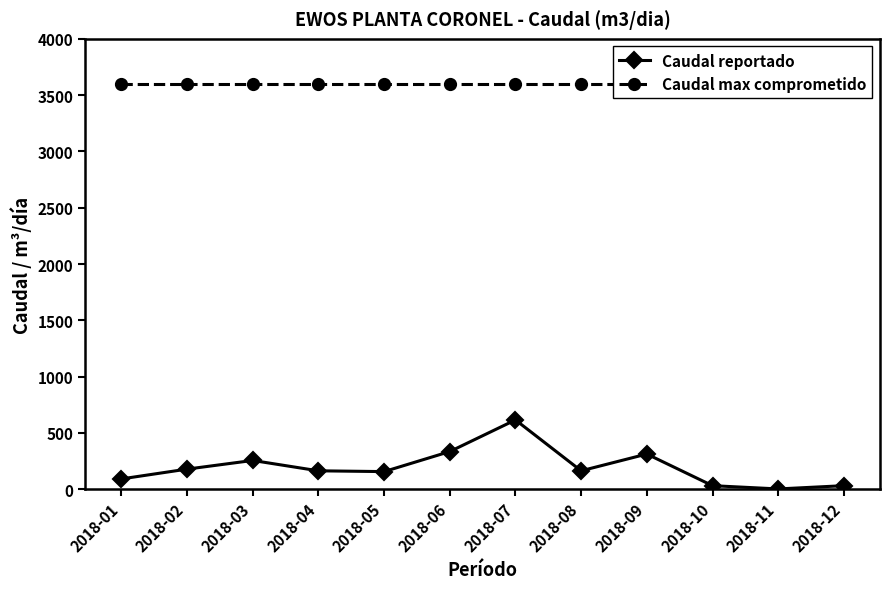

Which series has the widest spread of values?

Caudal reportado